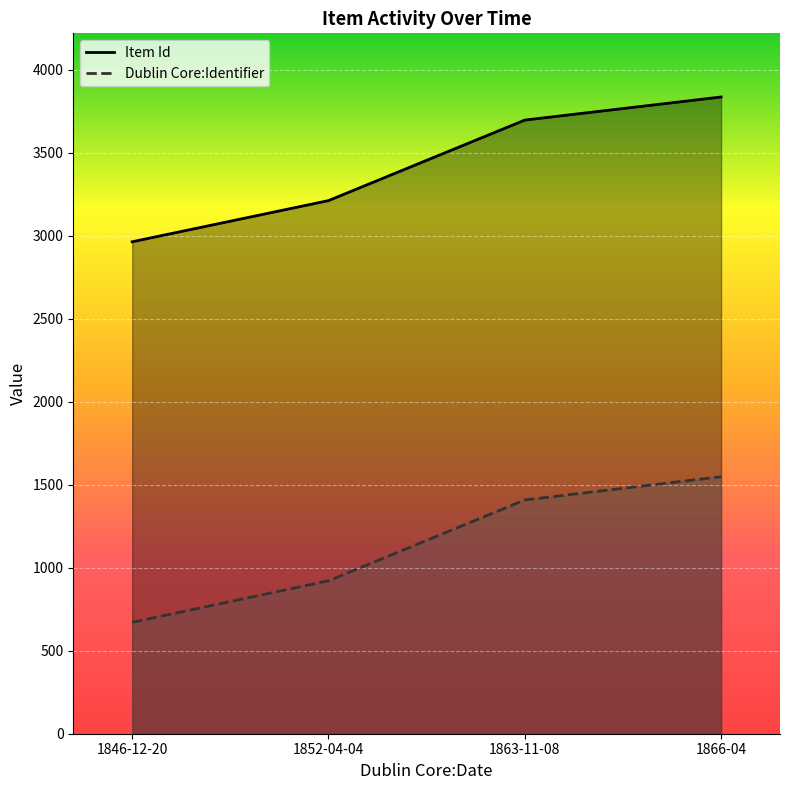

True or false: Item Id has more than 2 points higher than both neighbors.

False